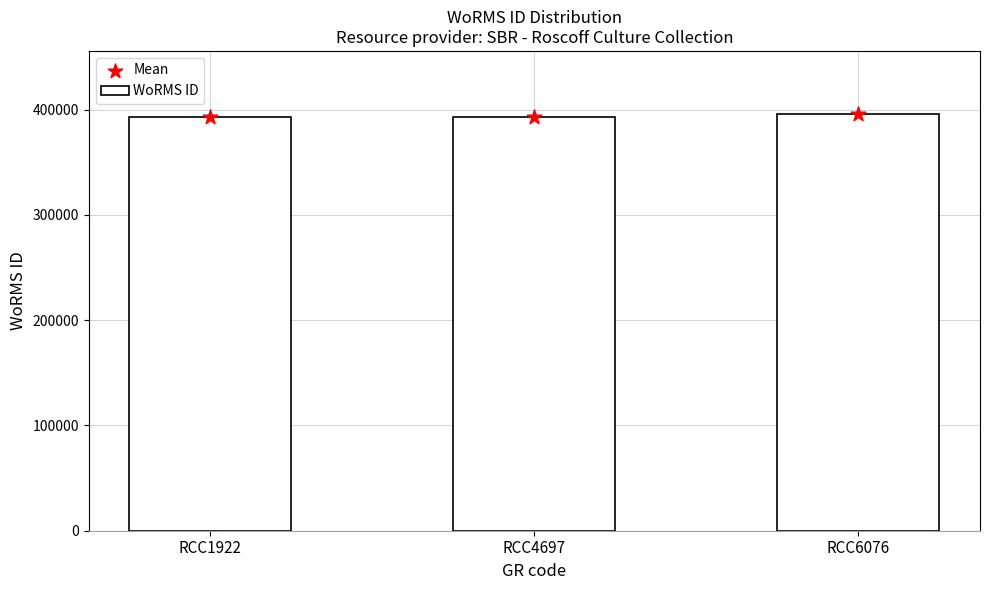

What are all the series names shown in the legend?

WoRMS ID, Mean